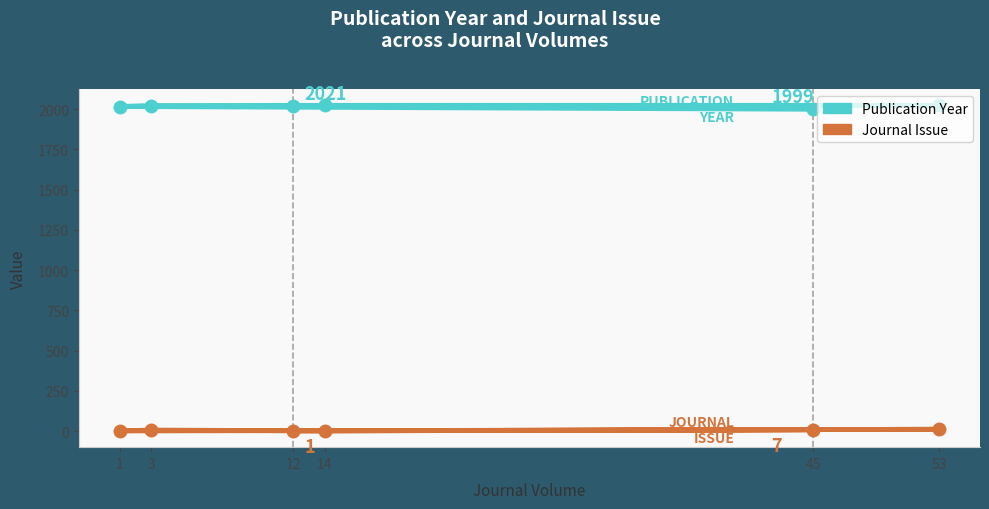

True or false: Publication Year and Journal Issue intersect in this chart.

False